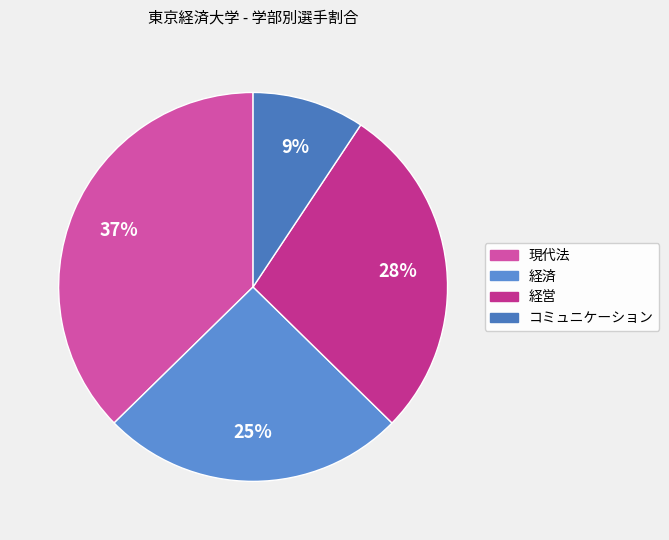

Count the number of slices in the pie.

4